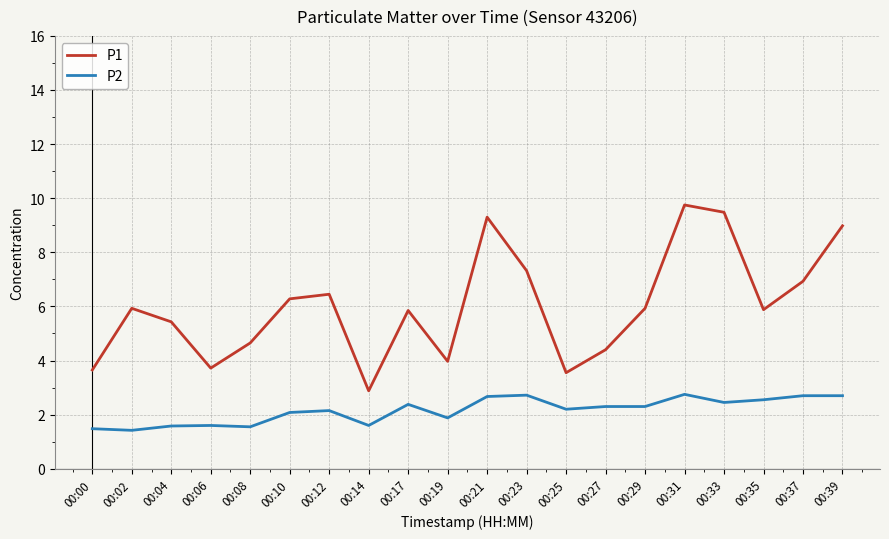

Rank the series at 00:35 from lowest to highest value.

P2, P1